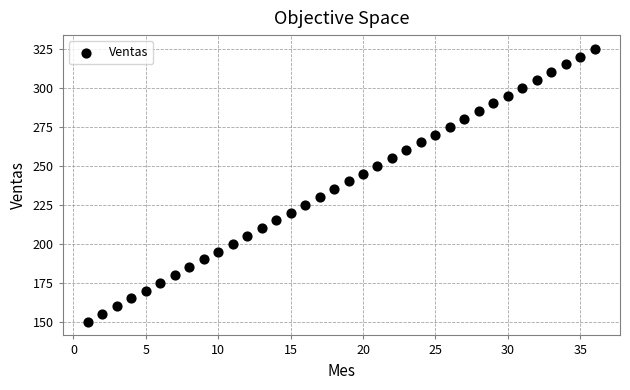

What is the range of X values (max minus min)?

35